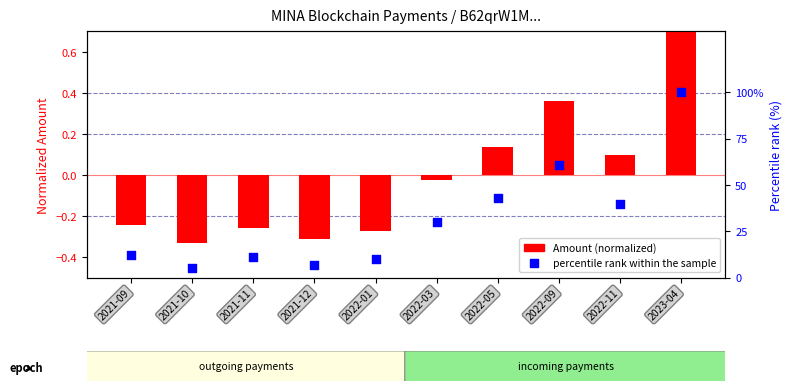

Is the value of Amount (normalized) at 2021-11 greater than the value of percentile rank within the sample at 2022-09?

No